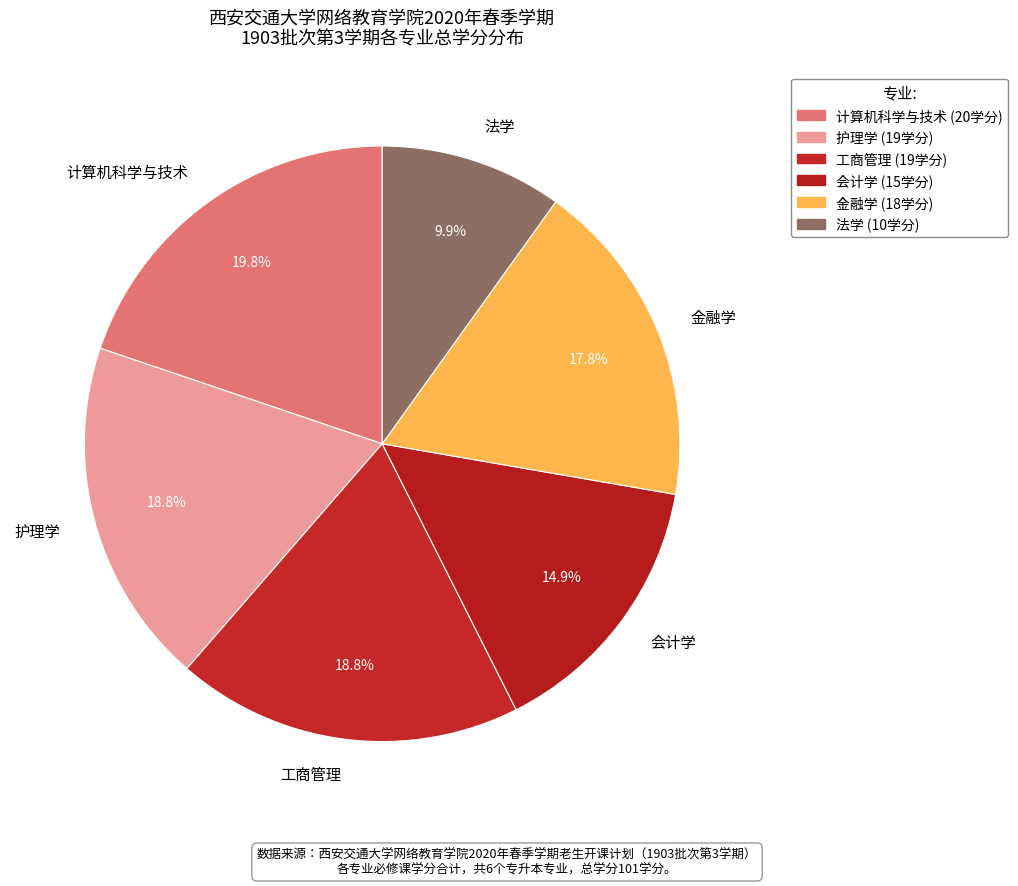

What portion of the pie excludes 金融学?

82.2%